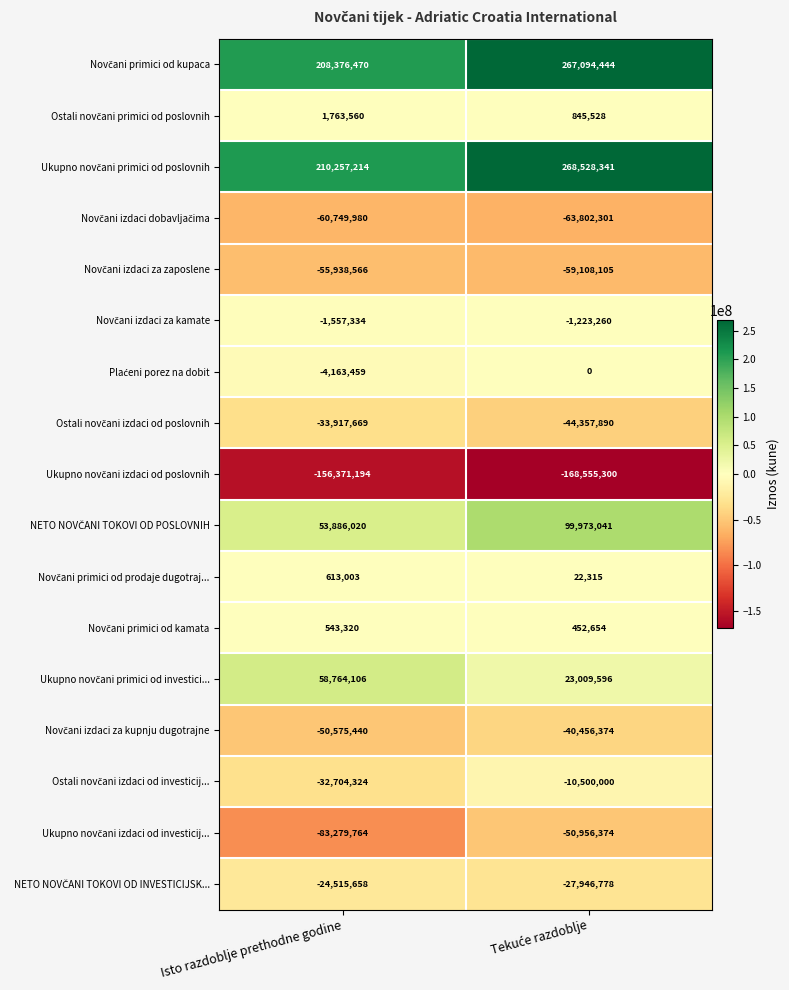

What is the minimum value shown in the chart?

-168555300